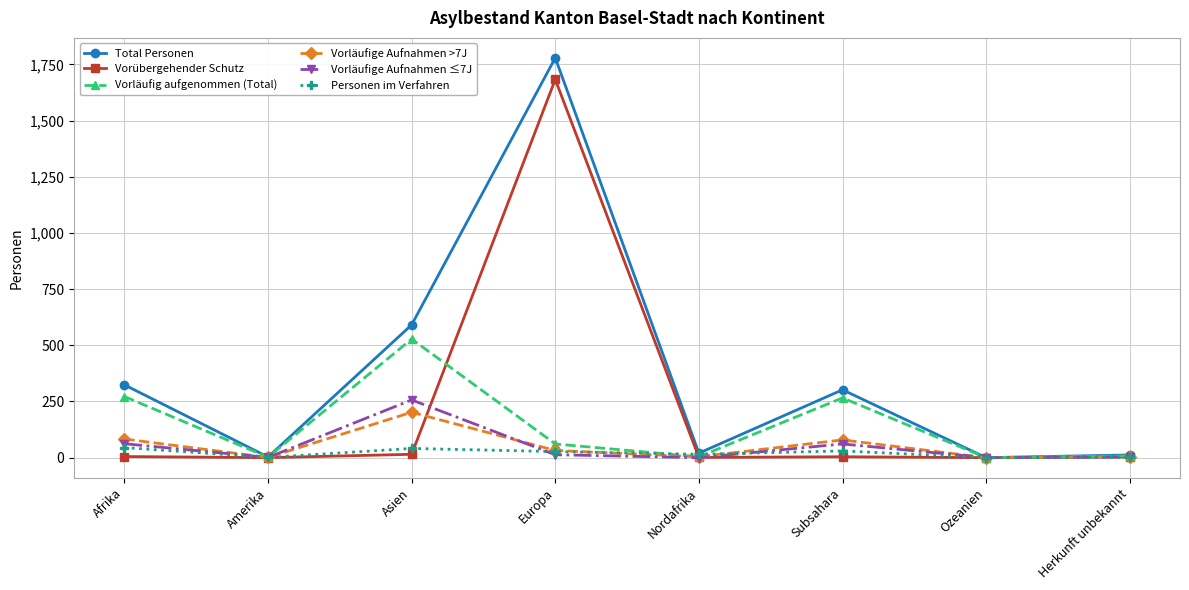

True or false: Vorläufig aufgenommen (Total) has a value of 155 at Afrika.

False